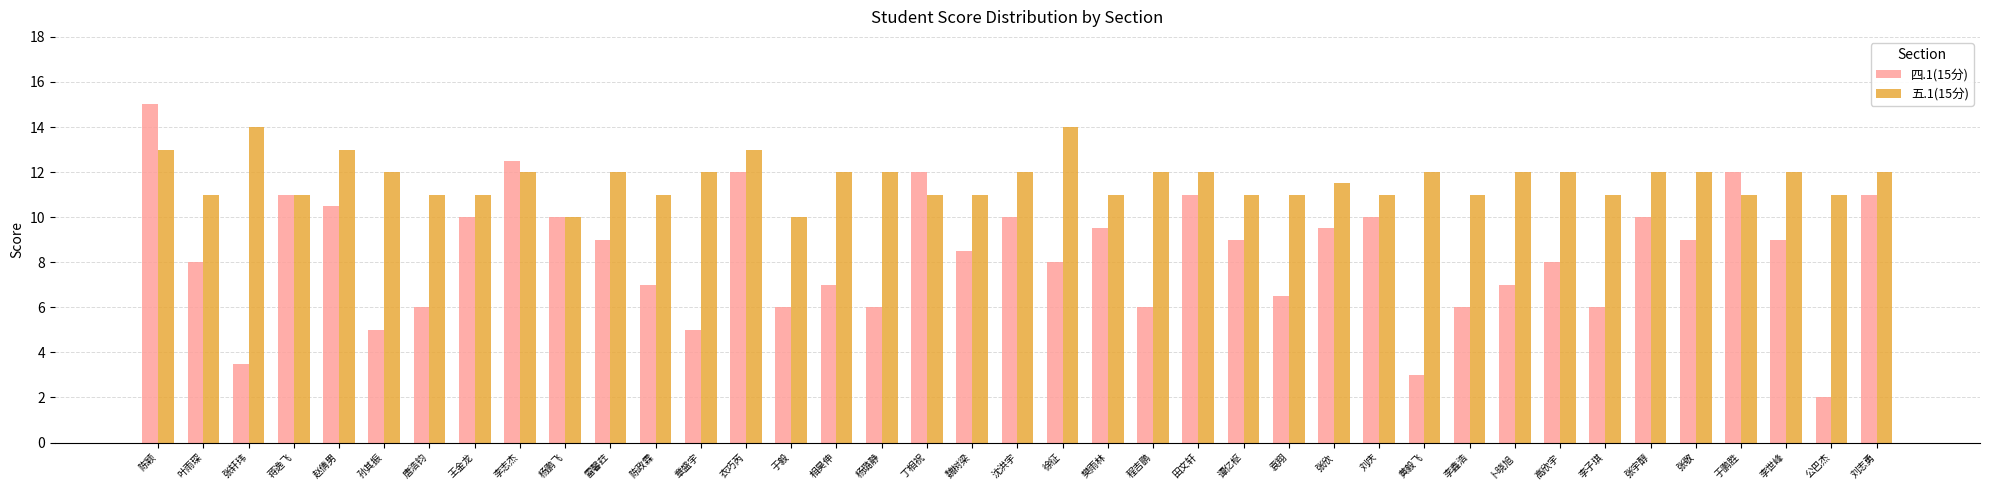

Reading left to right, list all the values displayed in this chart.

四.1(15分): 陈颖=15.0	叶雨琛=8.0	张轩玮=3.5	蒋逸飞=11.0	赵倩男=10.5	孙其振=5.0	唐浩钧=6.0	王金龙=10.0	李志杰=12.5	杨鹏飞=10.0	雷馨荭=9.0	陈政霖=7.0	章盛宇=5.0	衣巧芮=12.0	于毅=6.0	相昊伸=7.0	杨璐静=6.0	丁相祝=12.0	魏树梁=8.5	沈洪宇=10.0	徐征=8.0	樊雨林=9.5	程吉鹏=6.0	田文轩=11.0	谭亿枢=9.0	袁翔=6.5	张欣=9.5	刘庆=10.0	黄毅飞=3.0	李鑫浩=6.0	卜晓旭=7.0	高欣宇=8.0	李子琪=6.0	张宇醇=10.0	张敬=9.0	于鹏胜=12.0	李世峰=9.0	公巴杰=2.0	刘志勇=11.0
五.1(15分): 陈颖=13.0	叶雨琛=11.0	张轩玮=14.0	蒋逸飞=11.0	赵倩男=13.0	孙其振=12.0	唐浩钧=11.0	王金龙=11.0	李志杰=12.0	杨鹏飞=10.0	雷馨荭=12.0	陈政霖=11.0	章盛宇=12.0	衣巧芮=13.0	于毅=10.0	相昊伸=12.0	杨璐静=12.0	丁相祝=11.0	魏树梁=11.0	沈洪宇=12.0	徐征=14.0	樊雨林=11.0	程吉鹏=12.0	田文轩=12.0	谭亿枢=11.0	袁翔=11.0	张欣=11.5	刘庆=11.0	黄毅飞=12.0	李鑫浩=11.0	卜晓旭=12.0	高欣宇=12.0	李子琪=11.0	张宇醇=12.0	张敬=12.0	于鹏胜=11.0	李世峰=12.0	公巴杰=11.0	刘志勇=12.0